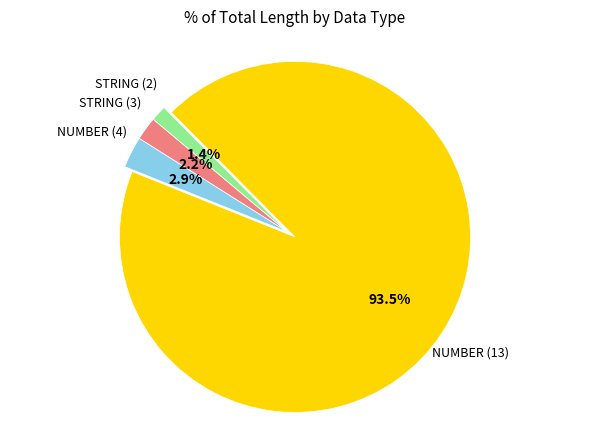

Does any single category account for the majority?

Yes